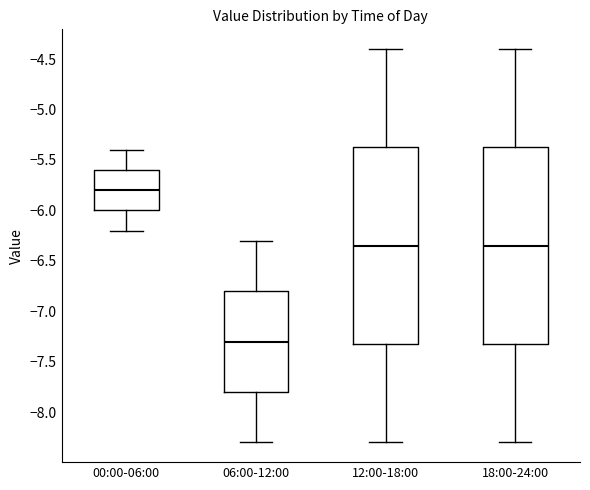

Reading left to right, read every box against the y-axis: the position of its median line, the range the box covers, and the ends of its whiskers. The values are not printed on the chart, so give them approximately, as read against the axis.

00:00-06:00: median -5.80, box -6.00 to -5.60, whiskers -6.20 to -5.40
06:00-12:00: median -7.30, box -7.80 to -6.80, whiskers -8.30 to -6.30
12:00-18:00: median -6.35, box -7.30 to -5.35, whiskers -8.30 to -4.40
18:00-24:00: median -6.35, box -7.30 to -5.35, whiskers -8.30 to -4.40